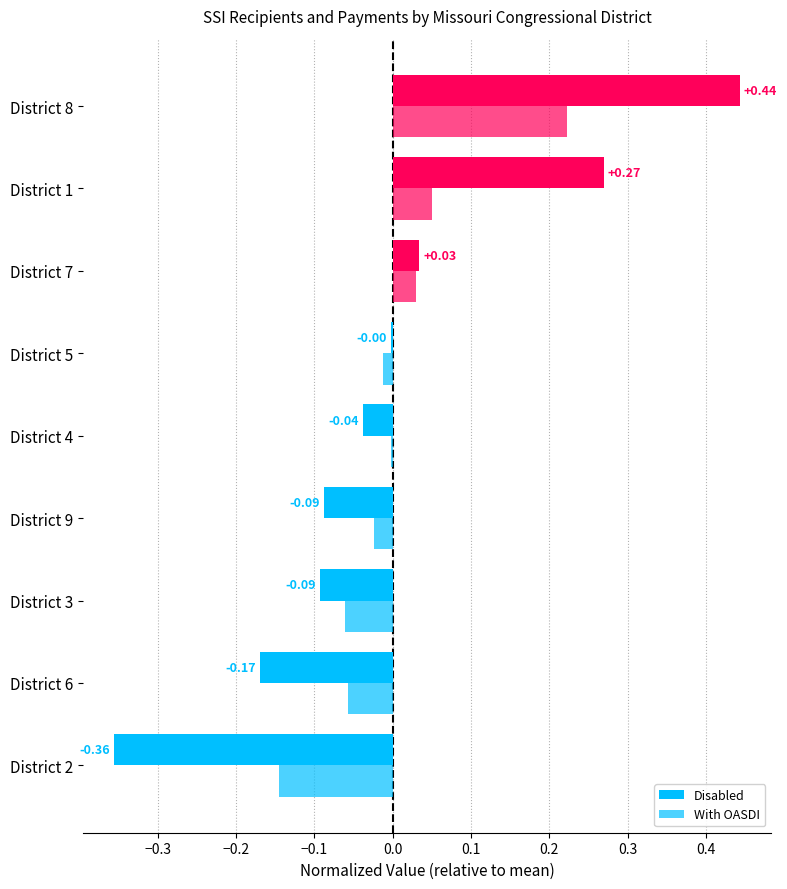

How many data points in With OASDI are above 0?

3